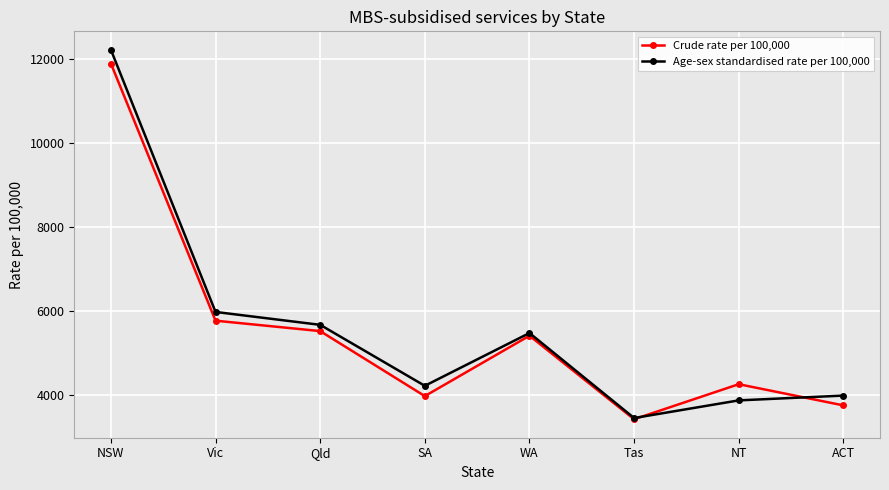

What position from the right is SA?

5